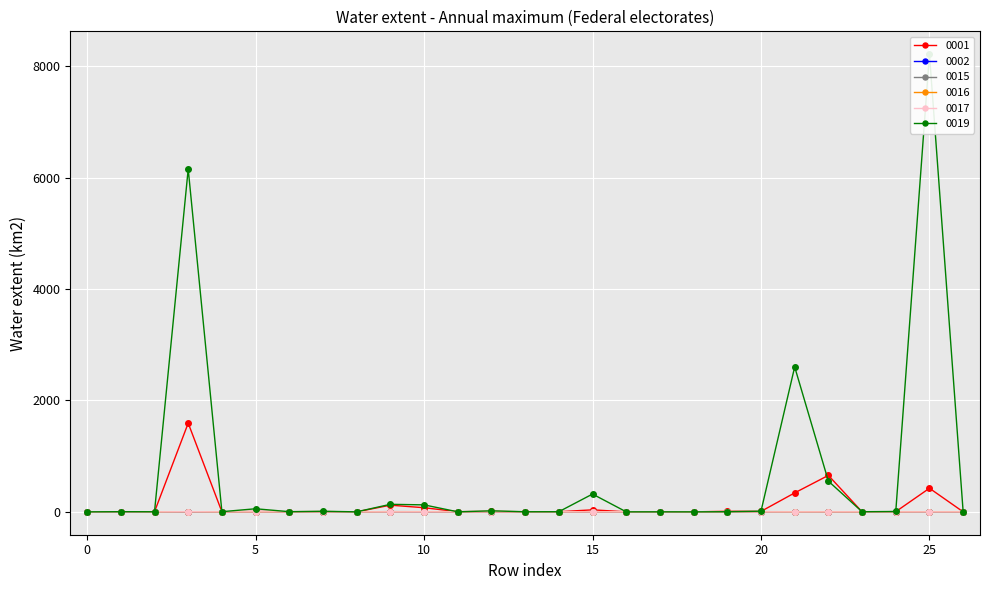

What is the sum of all 0002 values?

5.6